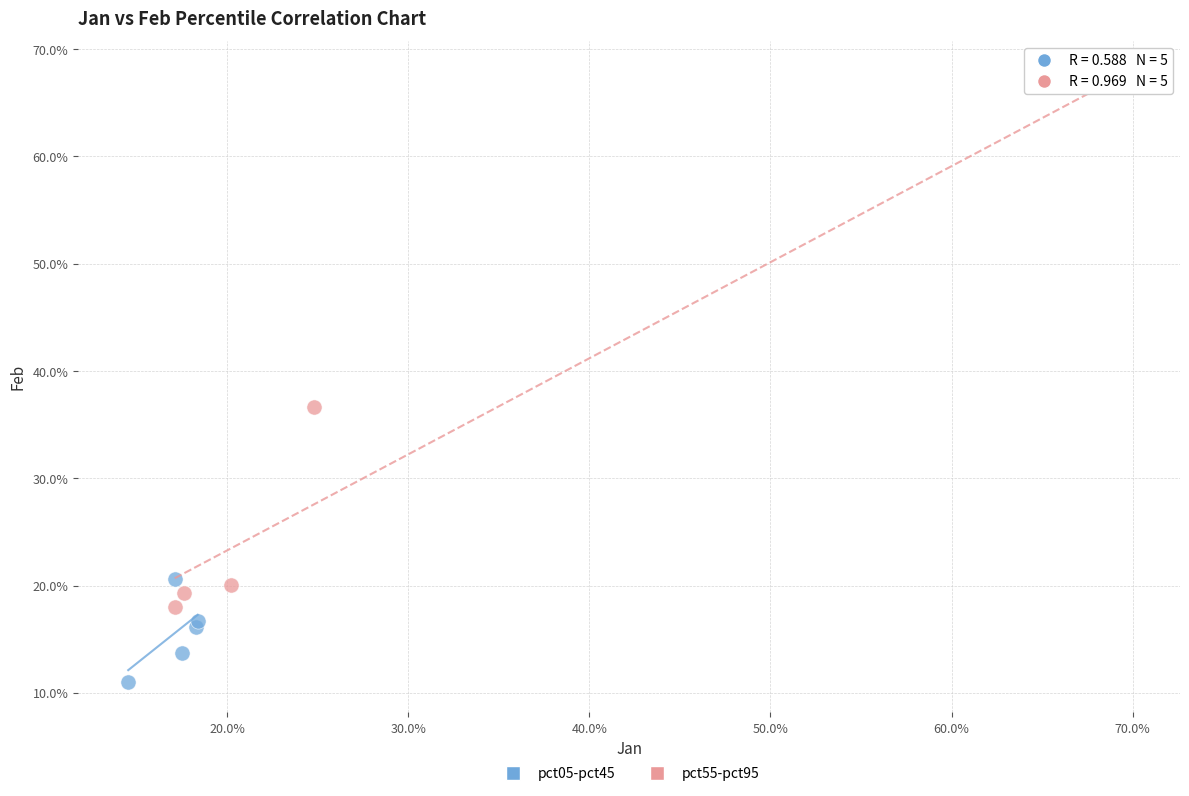

Which series has the widest spread of Y values?

pct55-pct95